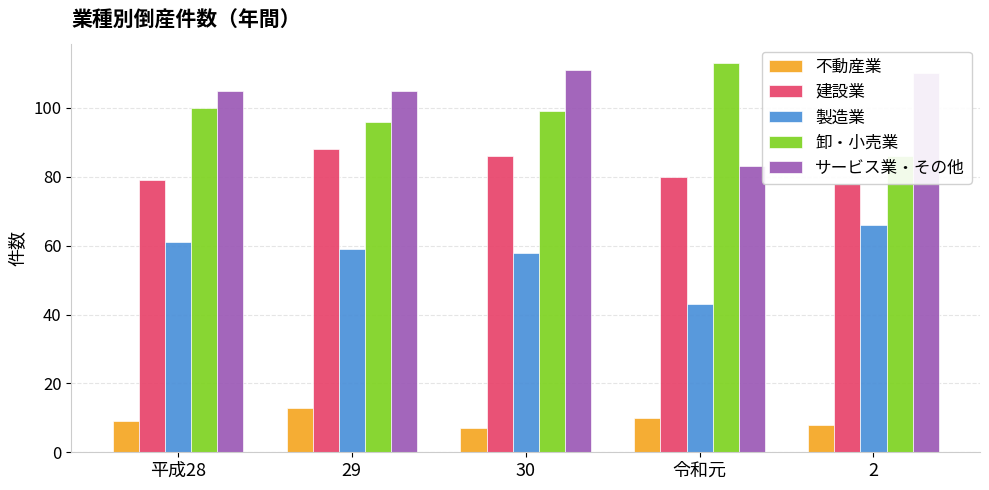

Reading left to right, transcribe all the data shown in this chart.

不動産業: 平成28=9	29=13	30=7	令和元=10	2=8
建設業: 平成28=79	29=88	30=86	令和元=80	2=78
製造業: 平成28=61	29=59	30=58	令和元=43	2=66
卸・小売業: 平成28=100	29=96	30=99	令和元=113	2=86
サービス業・その他: 平成28=105	29=105	30=111	令和元=83	2=110